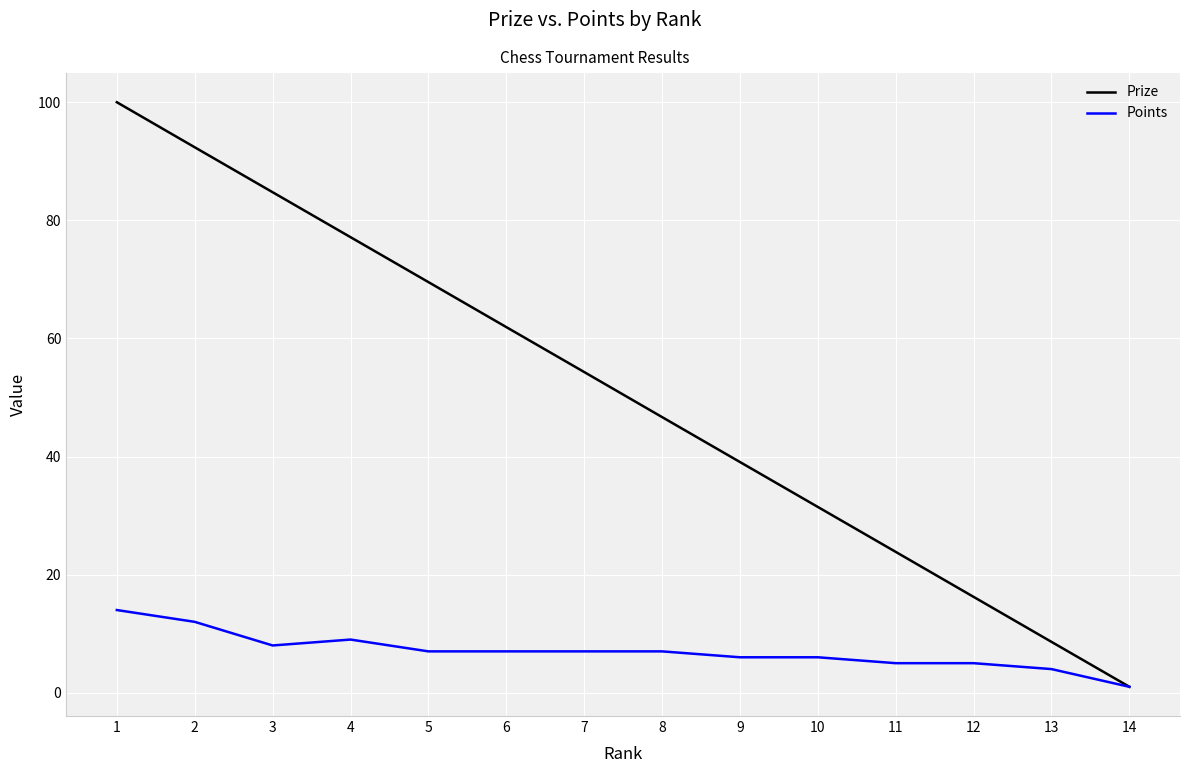

Which series changed the most between 5 and 10?

Prize